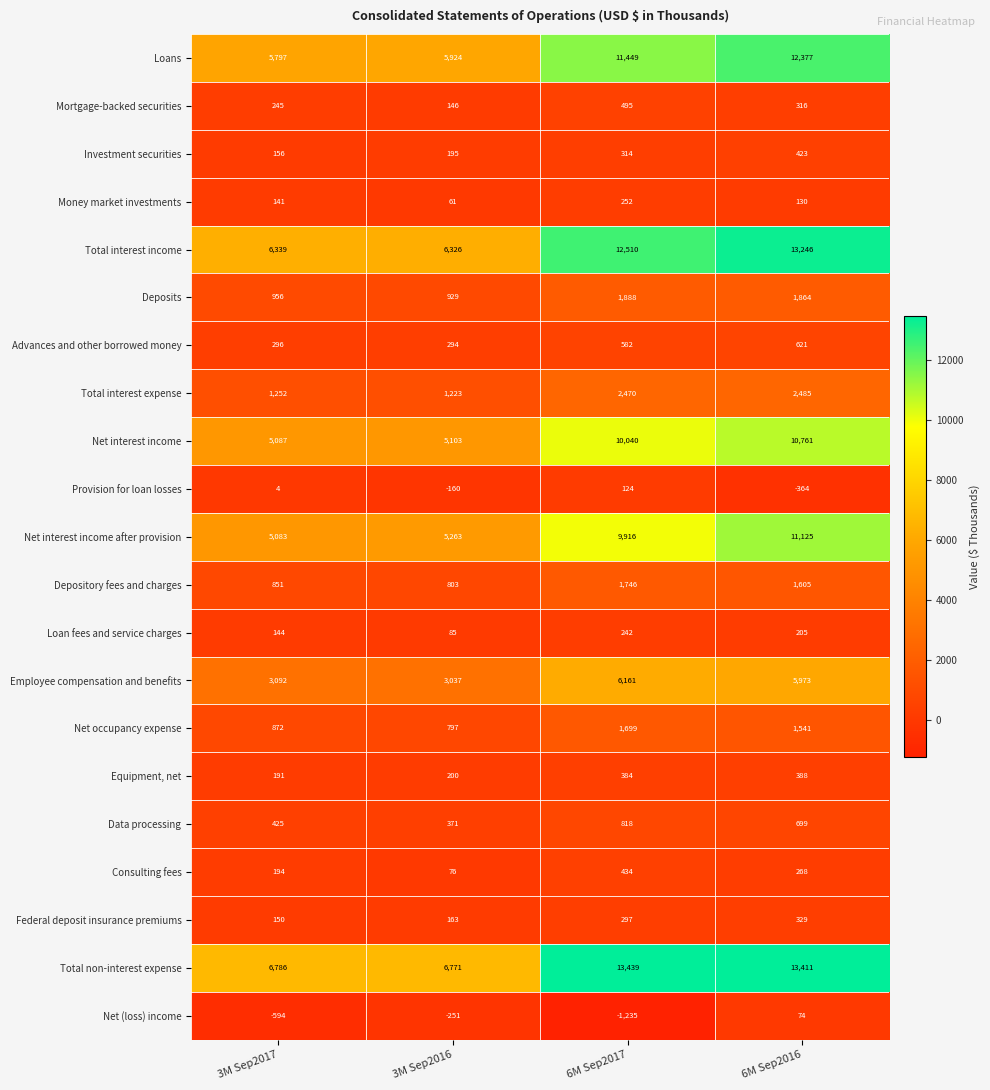

What is the difference between the maximum and second lowest values in the Federal deposit insurance premiums series?

166